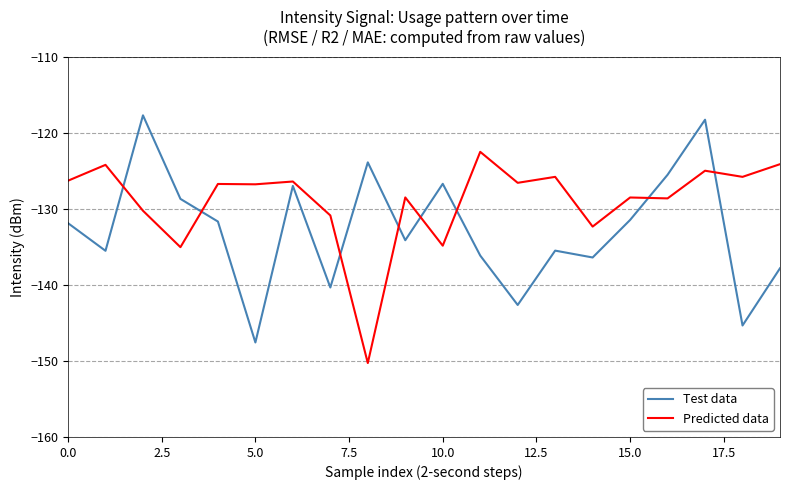

What is the difference between the maximum and minimum values in the Predicted data series?

27.8